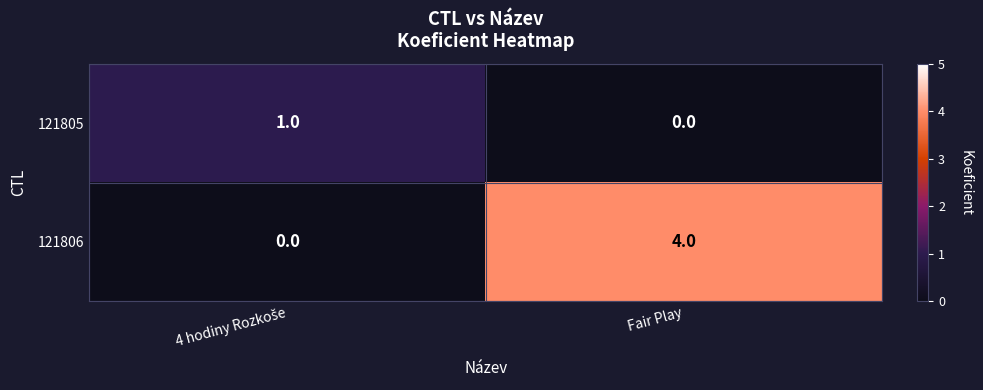

Is it true that 121806 equals 4 at Fair Play?

True